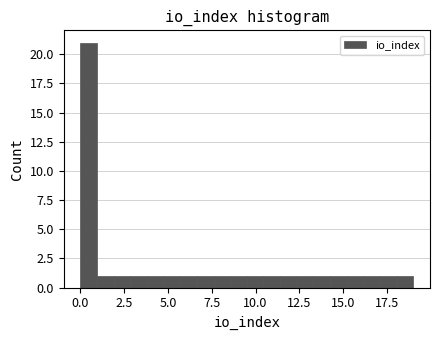

Read against the x-axis, roughly where is the centre of the tallest bar?

0.5